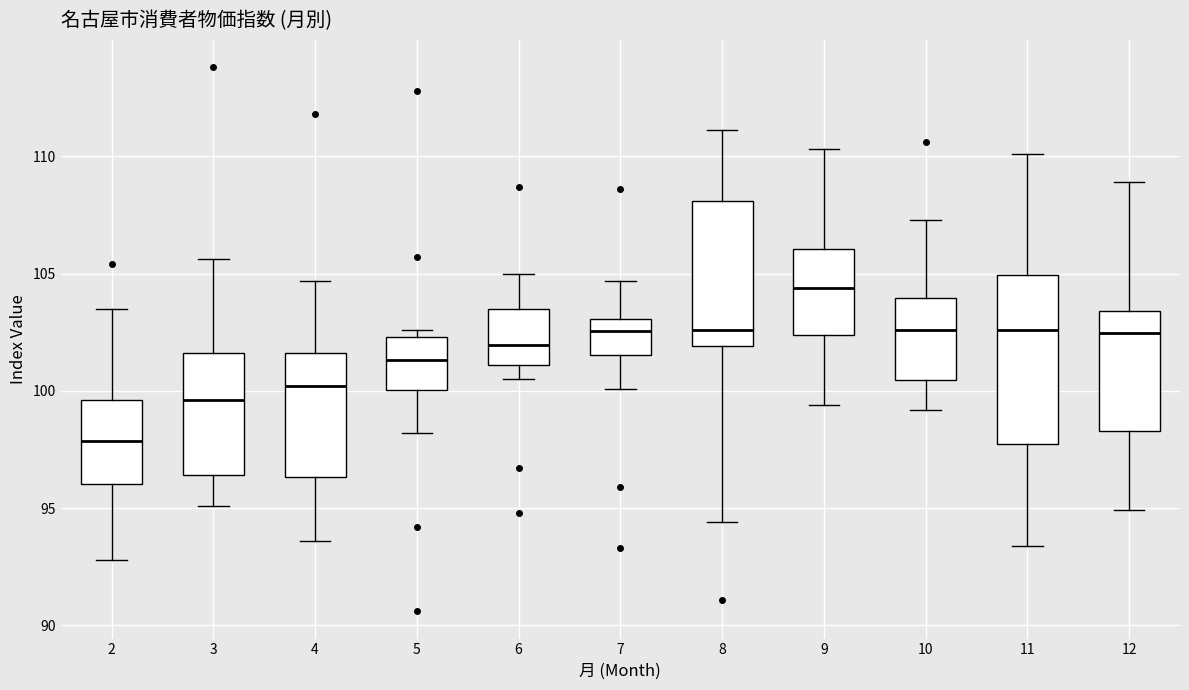

Reading left to right, transcribe this box plot: for each box, give where its median line is, the range the box spans, and where its two whiskers end, as read against the y-axis. The values are not printed on the chart, so give them approximately, as read against the axis.

2: median 98.0, box 96.0 to 99.5, whiskers 93.0 to 103.5
3: median 99.5, box 96.5 to 101.5, whiskers 95.0 to 105.5
4: median 100.0, box 96.5 to 101.5, whiskers 93.5 to 104.5
5: median 101.5, box 100.0 to 102.5, whiskers 98.0 to 102.5 (just above the box's upper edge)
6: median 102.0, box 101.0 to 103.5, whiskers 100.5 to 105.0
7: median 102.5, box 101.5 to 103.0, whiskers 100.0 to 104.5
8: median 102.5, box 102.0 to 108.0, whiskers 94.5 to 111.0
9: median 104.5, box 102.5 to 106.0, whiskers 99.5 to 110.5
10: median 102.5, box 100.5 to 104.0, whiskers 99.0 to 107.5
11: median 102.5, box 98.0 to 105.0, whiskers 93.5 to 110.0
12: median 102.5, box 98.5 to 103.5, whiskers 95.0 to 109.0